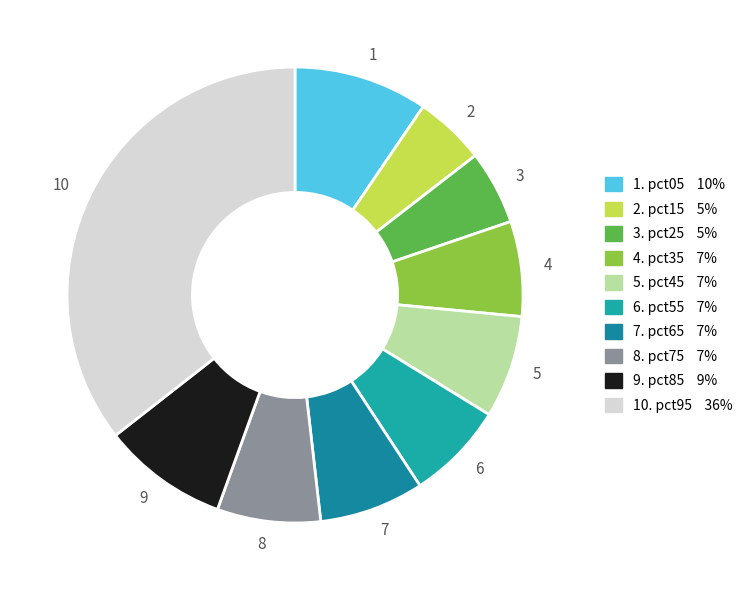

How many slices are in this pie chart?

10